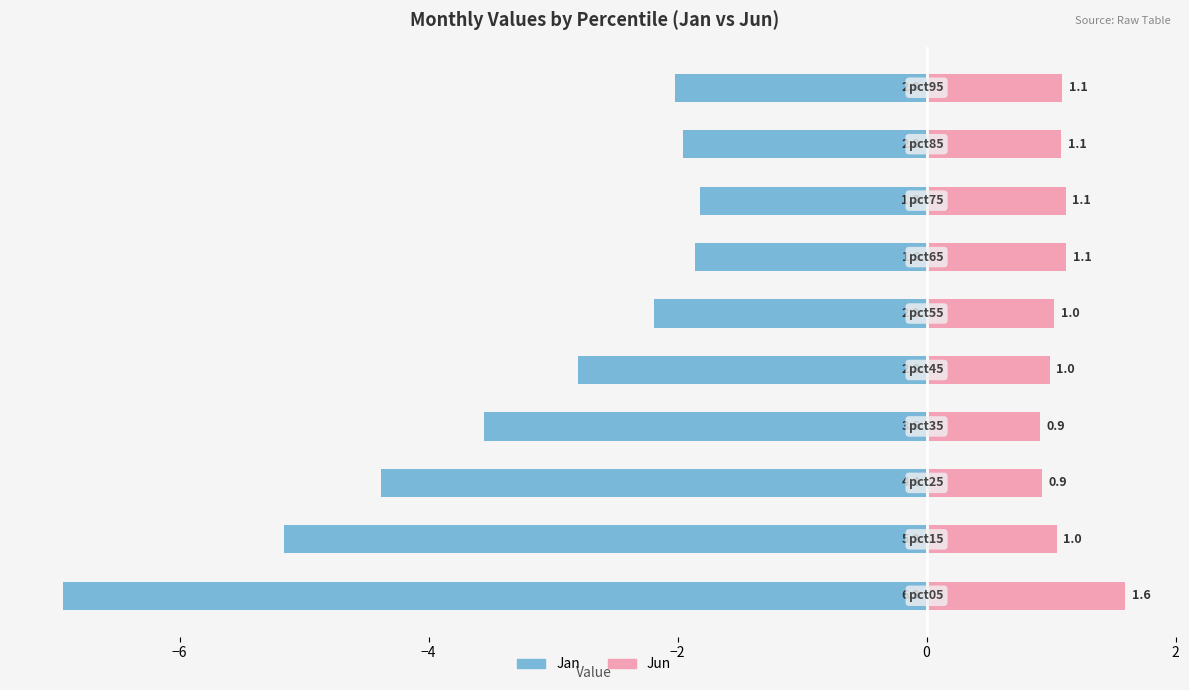

What are all the series names shown in the legend?

Jan, Jun